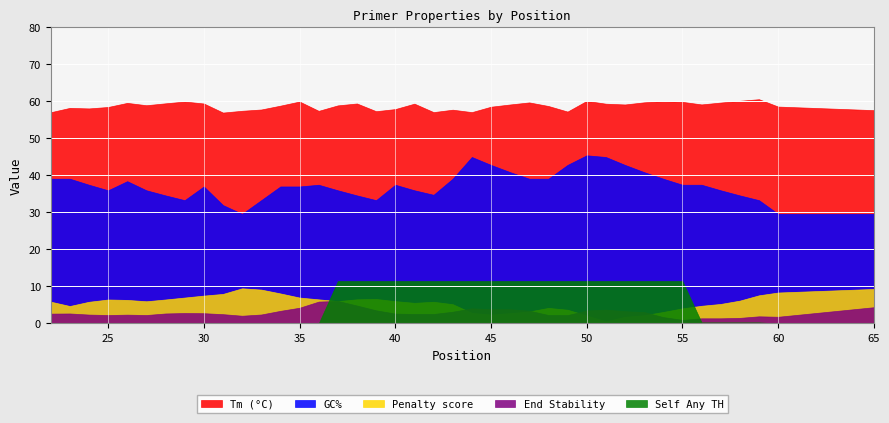

What is the maximum value for GC%?

45.5